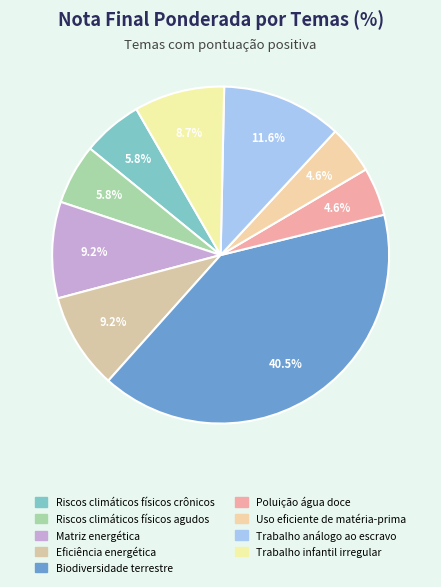

Rank the categories by value from lowest to highest.

Poluição
água doce, Uso eficiente de
matéria-prima, Riscos climáticos
físicos crônicos, Riscos climáticos
físicos agudos, Trabalho infantil
irregular, Matriz
energética, Eficiência
energética, Trabalho análogo
ao escravo, Biodiversidade
terrestre